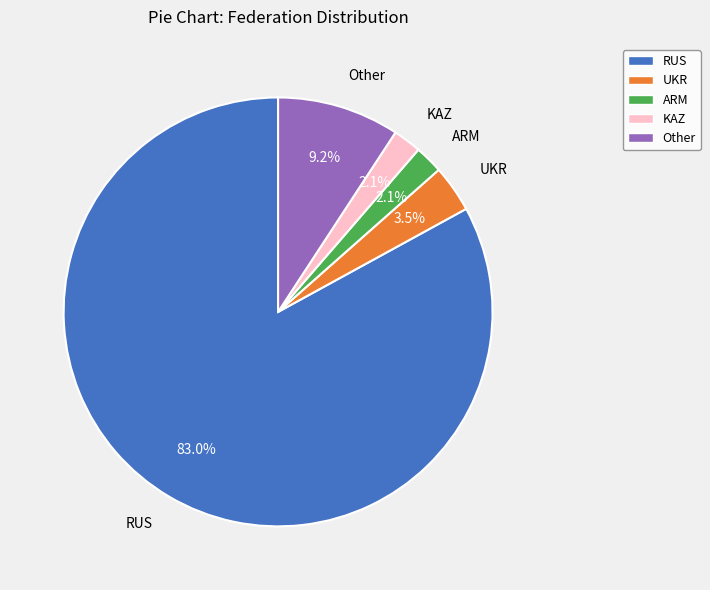

To the nearest percent, what portion does ARM represent?

2%